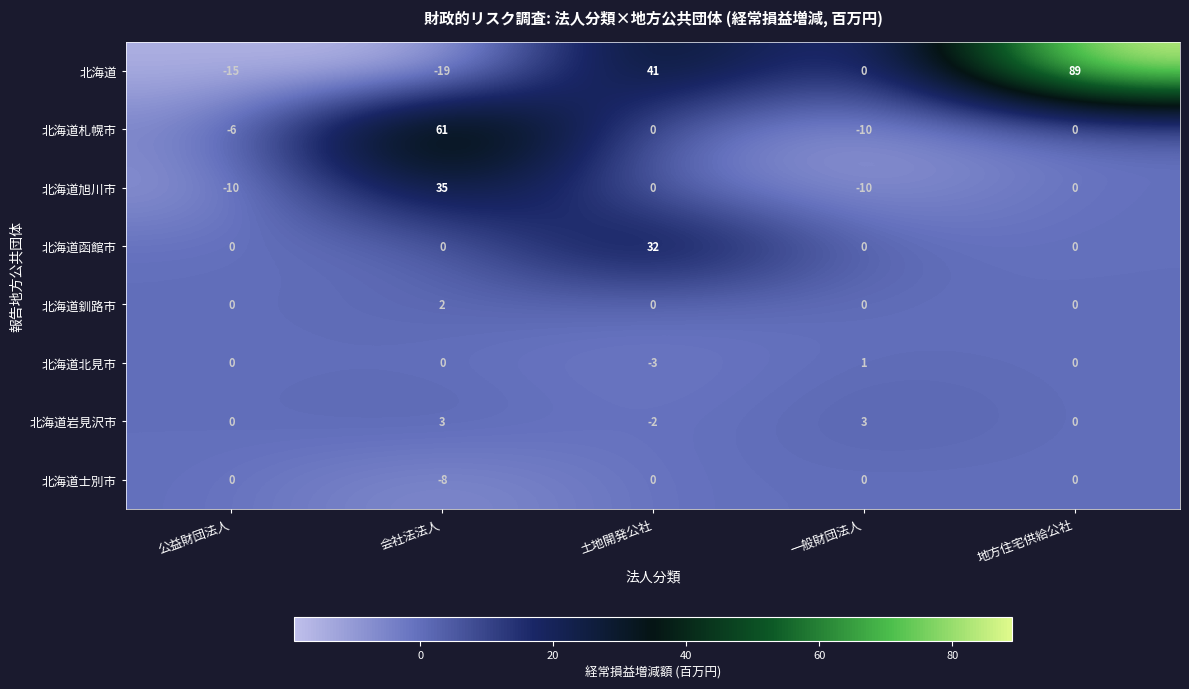

Which category has the highest value across all series?

地方住宅供給公社